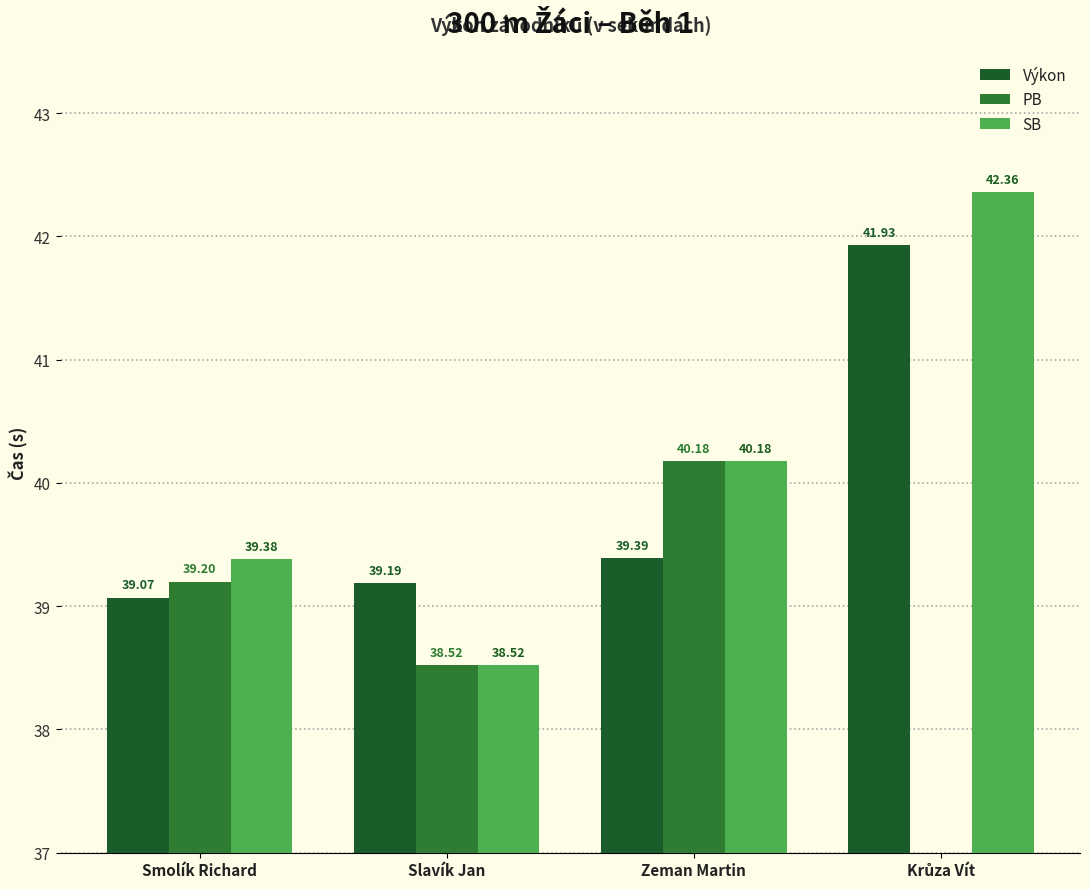

Is the value of Výkon at Smolík Richard greater than the value of PB at Slavík Jan?

Yes